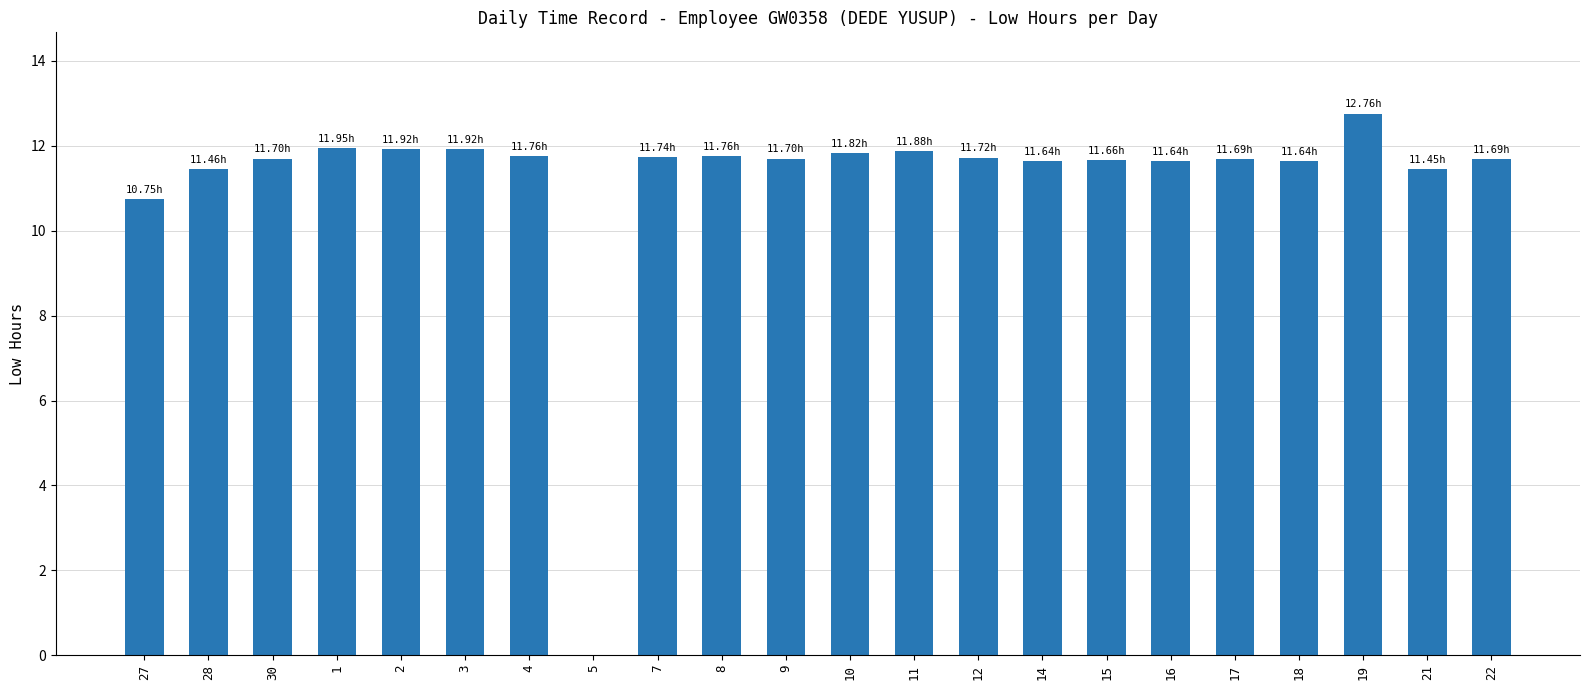

What is the ratio of the value at 4 to the value at 1?

1.0